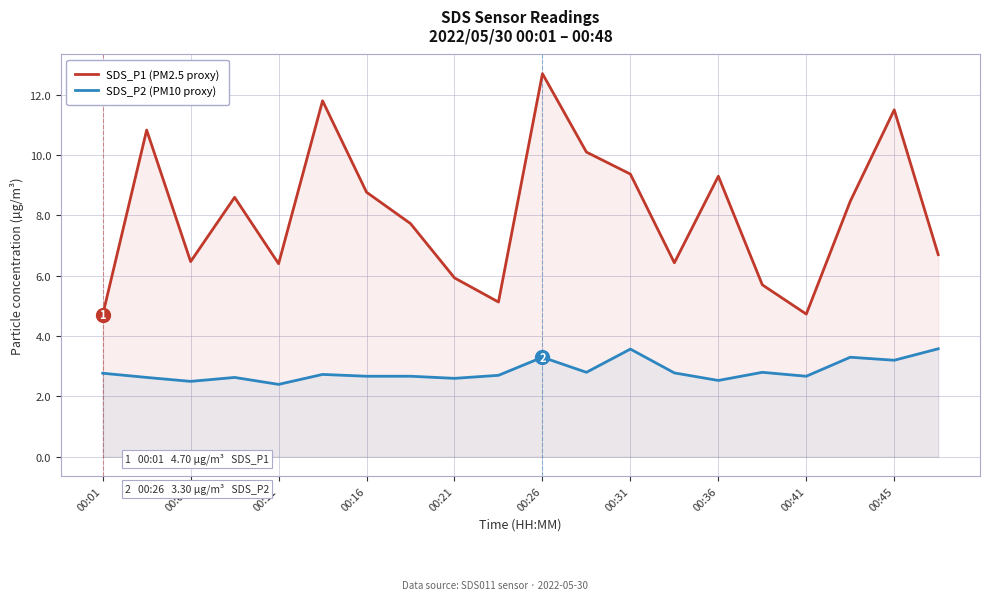

What position from the left is 13?

14